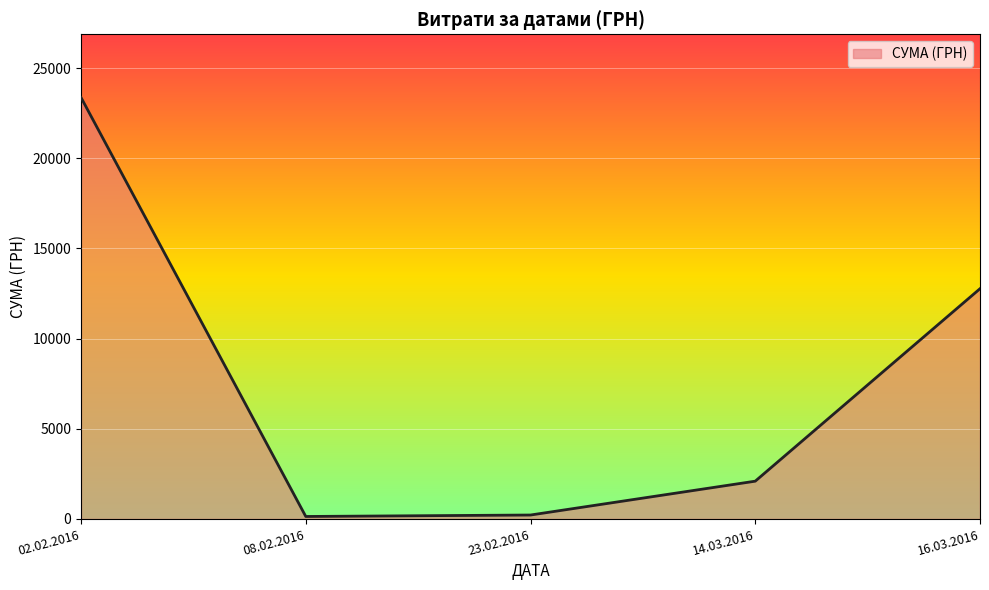

What is the maximum value shown in the chart?

23375.3